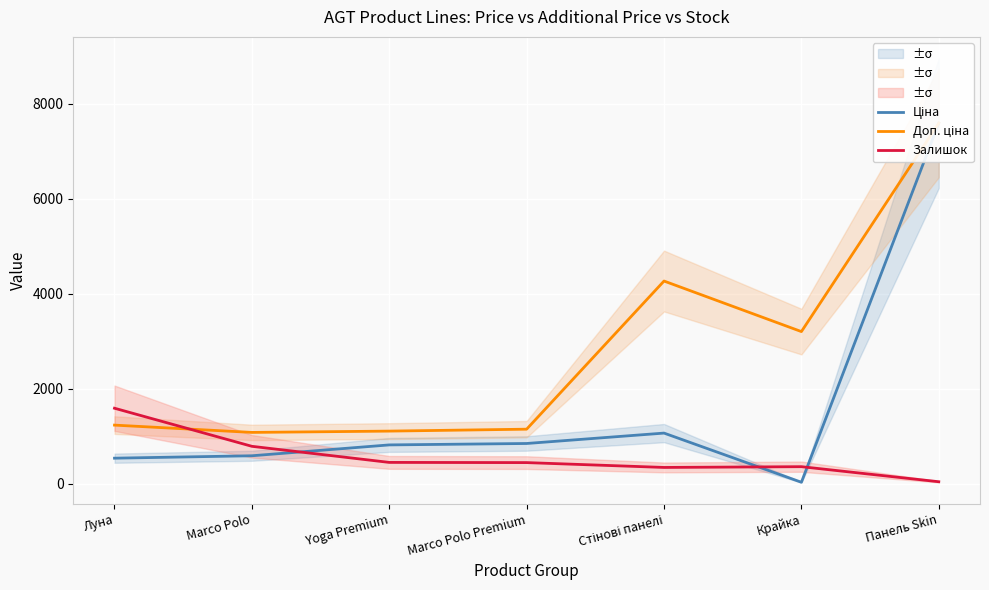

What position from the left is Панель Skin?

7